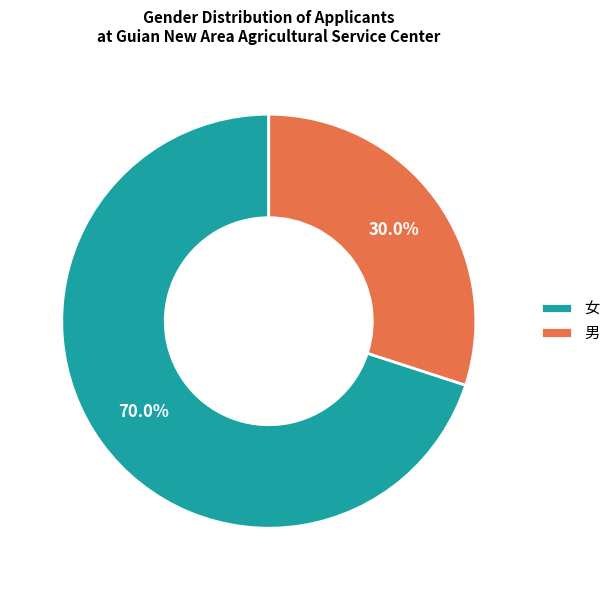

Rank the categories by value from lowest to highest.

男, 女